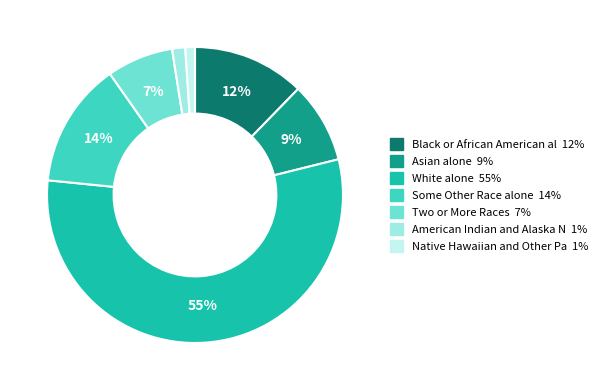

Is there any slice that represents more than half of the pie?

Yes